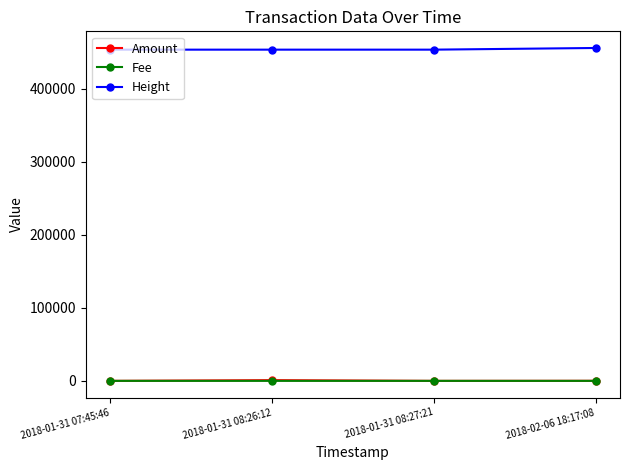

Is it true that Amount equals 100 at 2018-02-06 18:17:08?

True